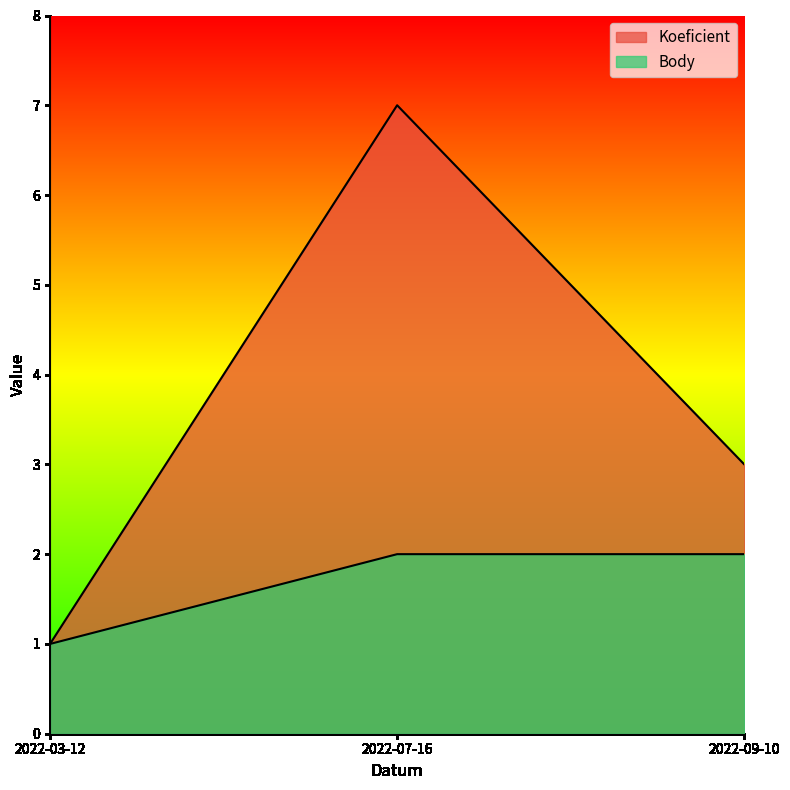

What is the difference between the second highest and minimum values in the Body series?

1